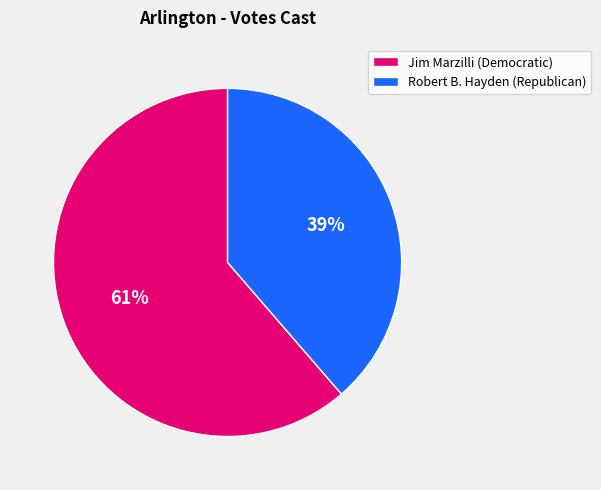

Which has a higher value, Jim Marzilli (Democratic) or Robert B. Hayden (Republican)?

Jim Marzilli (Democratic)